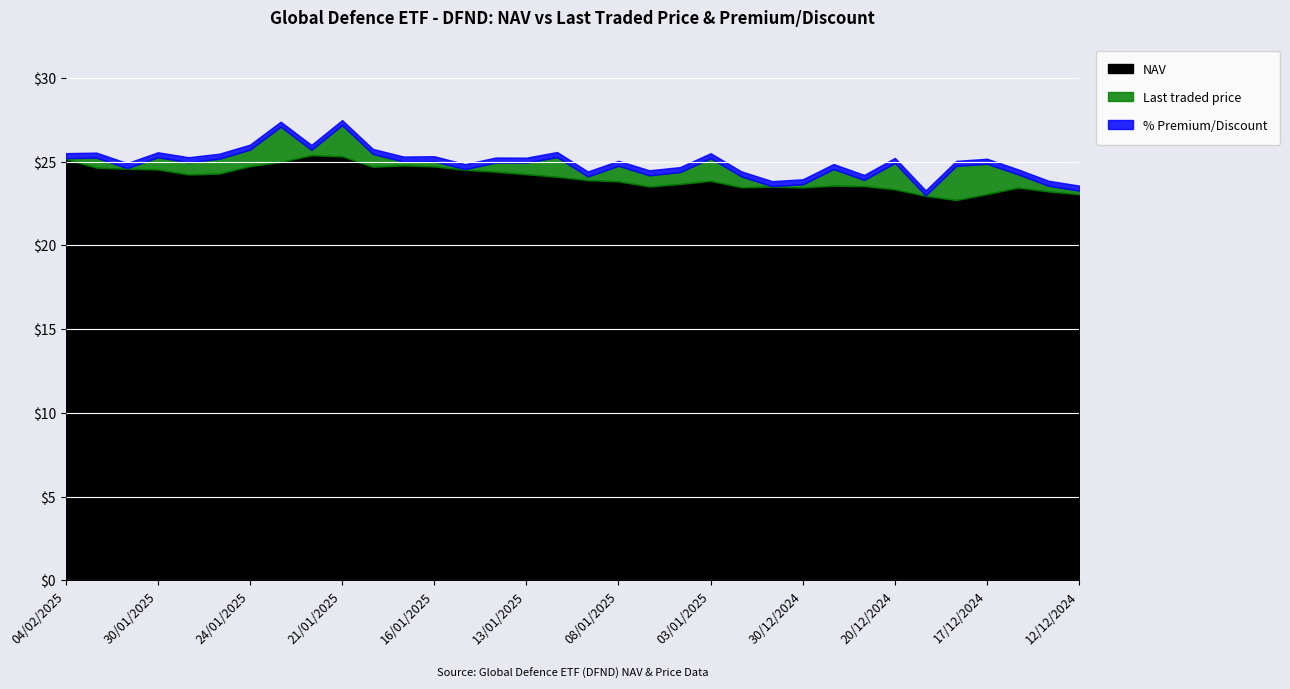

How many interior local peaks does the Last traded price series have?

8